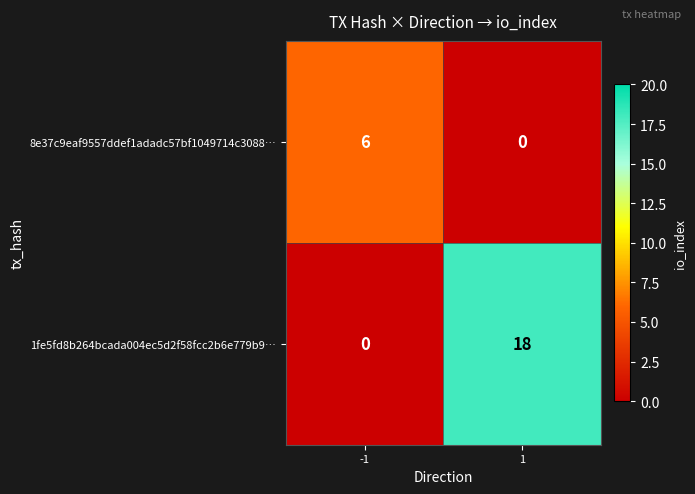

Which series has the widest spread of values?

1fe5fd8b264bcada004ec5d2f58fcc2b6e779b9…